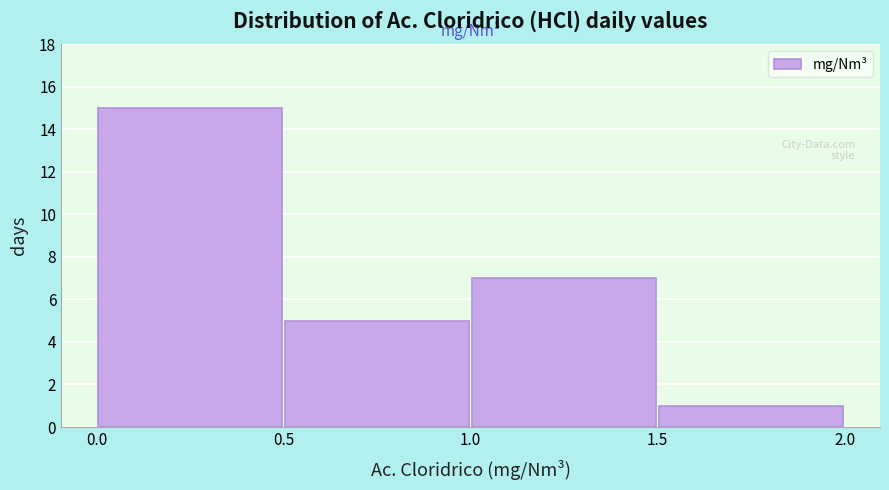

Reading left to right, list every bar in this chart as the range it spans on the x-axis followed by its height. The values are not printed on the chart, so give them approximately, as read against the axis.

0.0 to 0.5: 15
0.5 to 1.0: 5
1.0 to 1.5: 7
1.5 to 2.0: 1